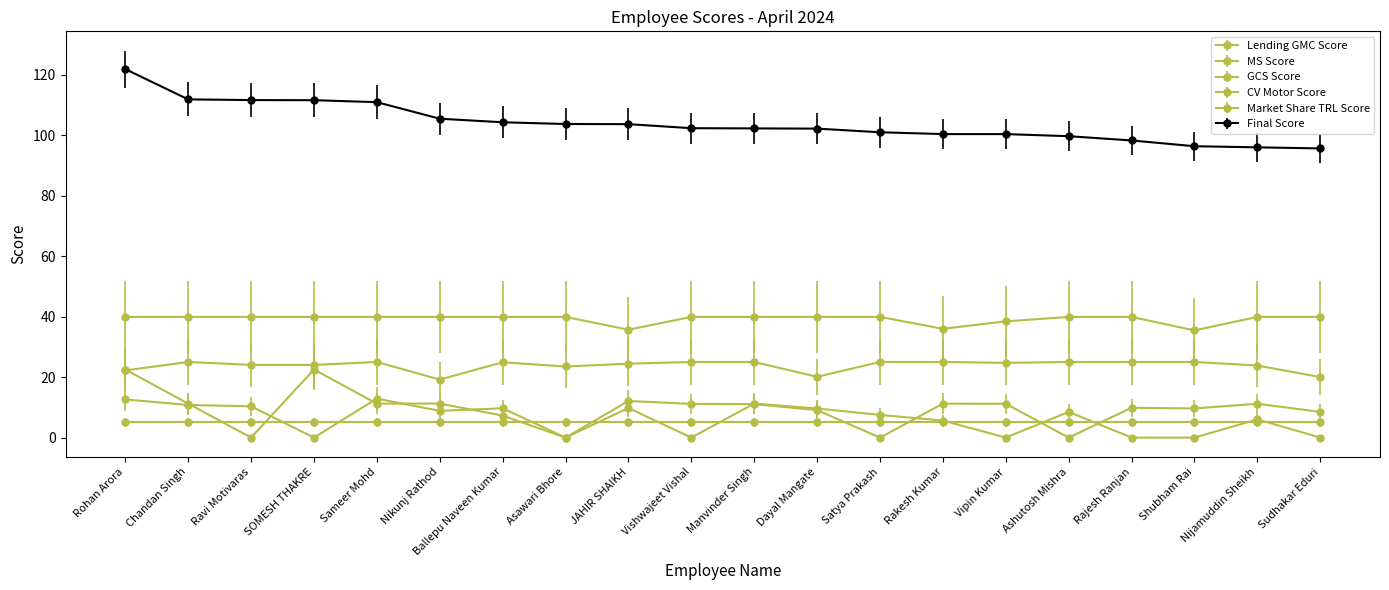

Which label corresponds to the largest value in the chart?

Rohan Arora